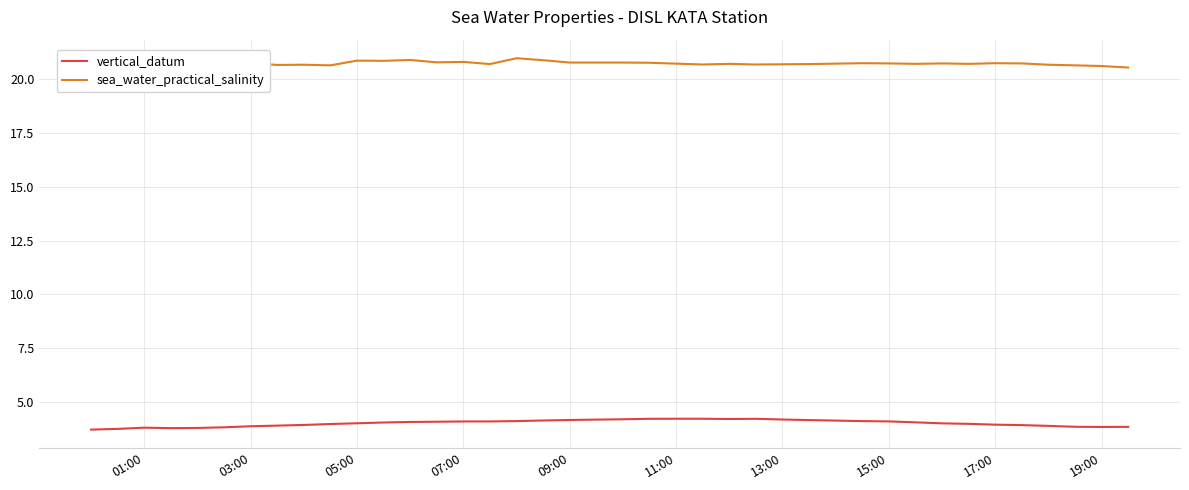

What is the average value of the vertical_datum series?

4.0